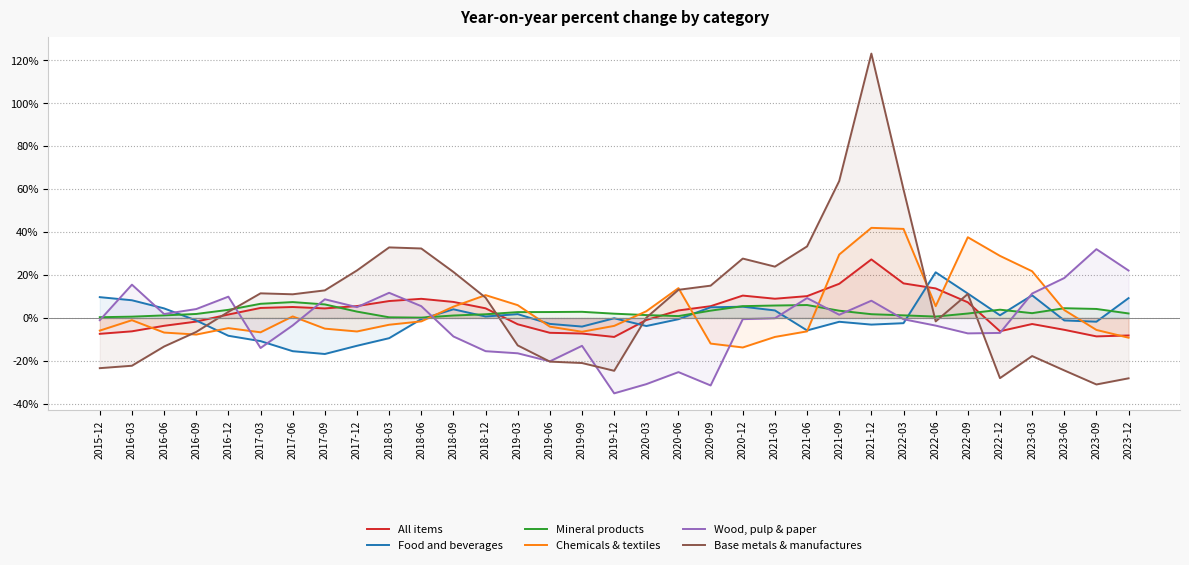

Count the number of data series in this chart.

6